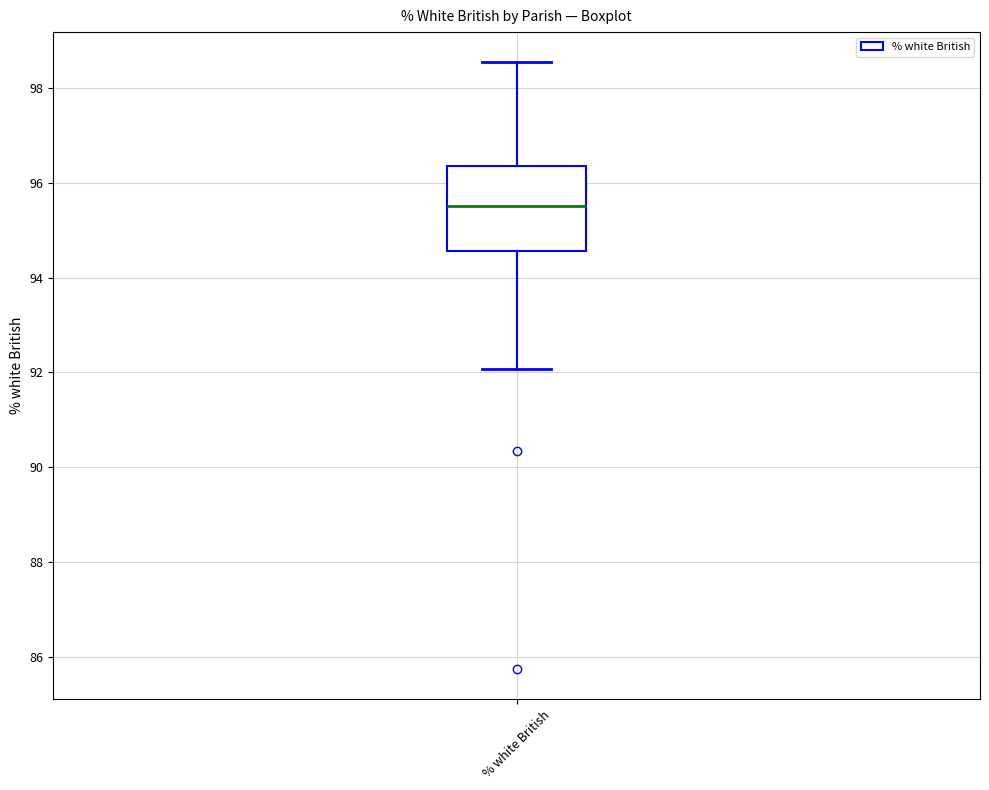

Transcribe this box plot: give where the median line is, the range the box spans, and where the two whiskers end, as read against the y-axis. The values are not printed on the chart, so give them approximately, as read against the axis.

median 95.6, box 94.6 to 96.4, whiskers 92.0 to 98.6